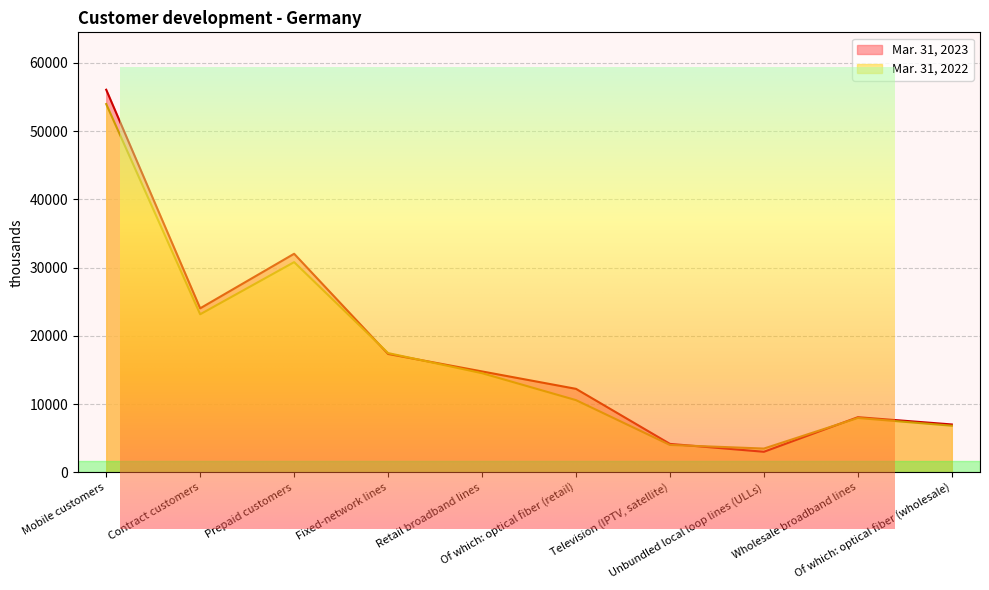

Which series has the largest total across all categories?

Mar. 31, 2023